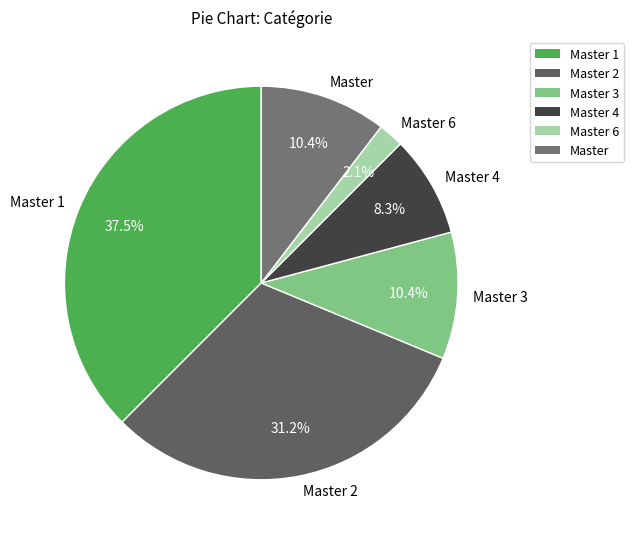

Is it true that Master 6 is 2% of the pie?

True